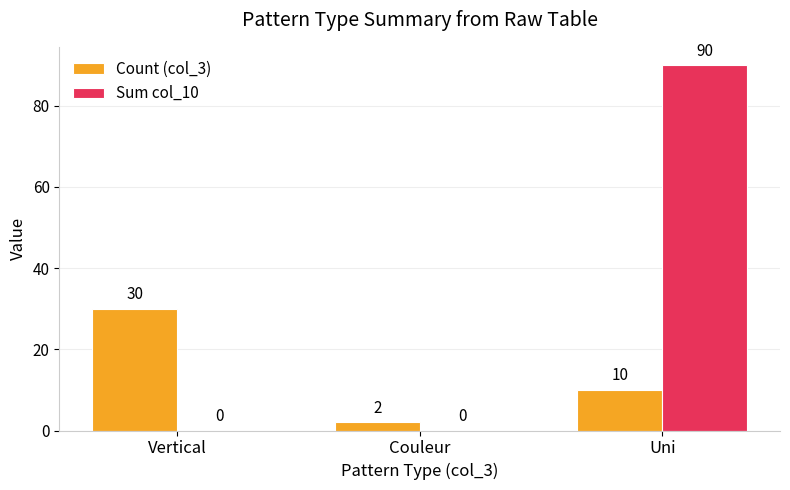

How many groups of bars are there?

3